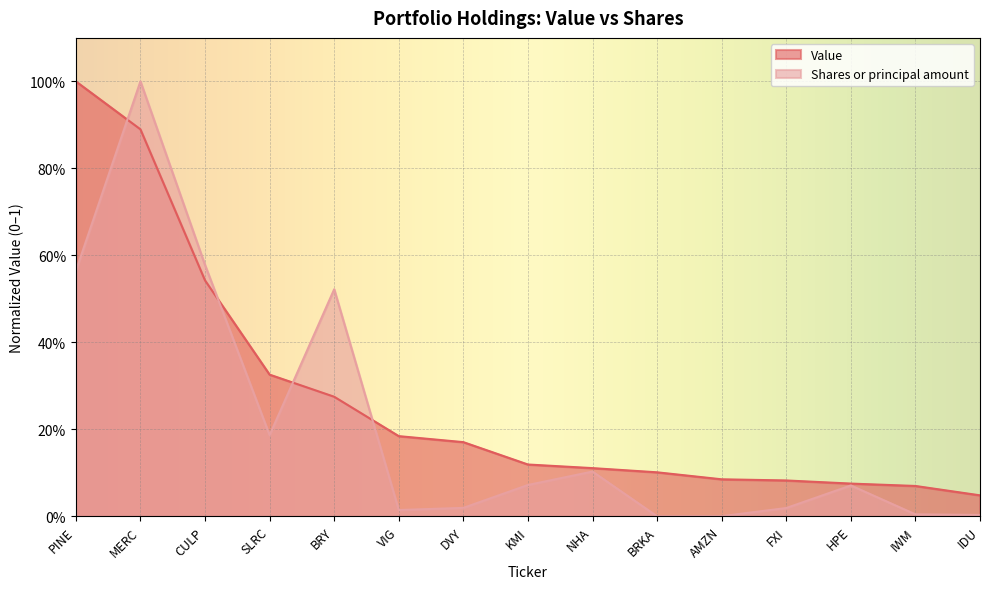

Rank the series by their average value, from lowest to highest.

Shares or principal amount, Value